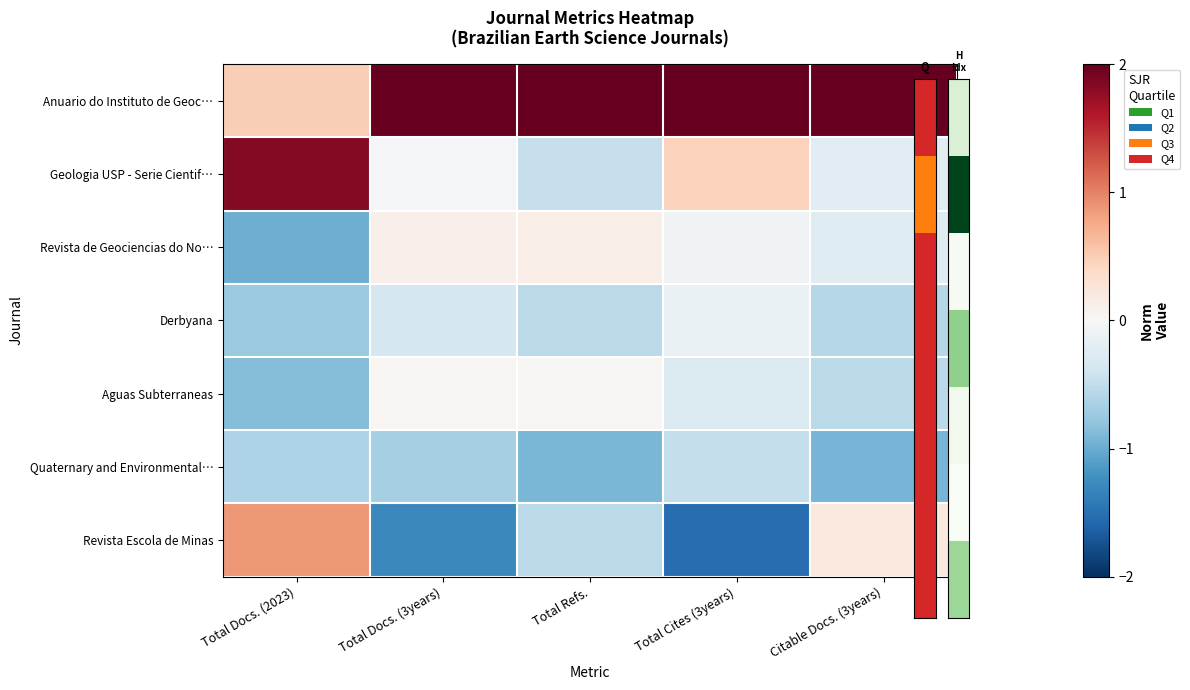

Reading left to right, list all the values displayed in this chart.

Anuario do Instituto de Geoc…: Total Docs. (2023)=0.5	Total Docs. (3years)=2.2	Total Refs.=2.3	Total Cites (3years)=2.0	Citable Docs. (3years)=2.3
Geologia USP - Serie Cientif…: Total Docs. (2023)=1.8	Total Docs. (3years)=-0.0	Total Refs.=-0.5	Total Cites (3years)=0.5	Citable Docs. (3years)=-0.2
Revista de Geociencias do No…: Total Docs. (2023)=-1.0	Total Docs. (3years)=0.1	Total Refs.=0.1	Total Cites (3years)=-0.1	Citable Docs. (3years)=-0.2
Derbyana: Total Docs. (2023)=-0.7	Total Docs. (3years)=-0.3	Total Refs.=-0.5	Total Cites (3years)=-0.1	Citable Docs. (3years)=-0.6
Aguas Subterraneas: Total Docs. (2023)=-0.9	Total Docs. (3years)=0.0	Total Refs.=0.0	Total Cites (3years)=-0.3	Citable Docs. (3years)=-0.5
Quaternary and Environmental…: Total Docs. (2023)=-0.6	Total Docs. (3years)=-0.7	Total Refs.=-0.9	Total Cites (3years)=-0.5	Citable Docs. (3years)=-0.9
Revista Escola de Minas: Total Docs. (2023)=0.9	Total Docs. (3years)=-1.3	Total Refs.=-0.5	Total Cites (3years)=-1.5	Citable Docs. (3years)=0.2